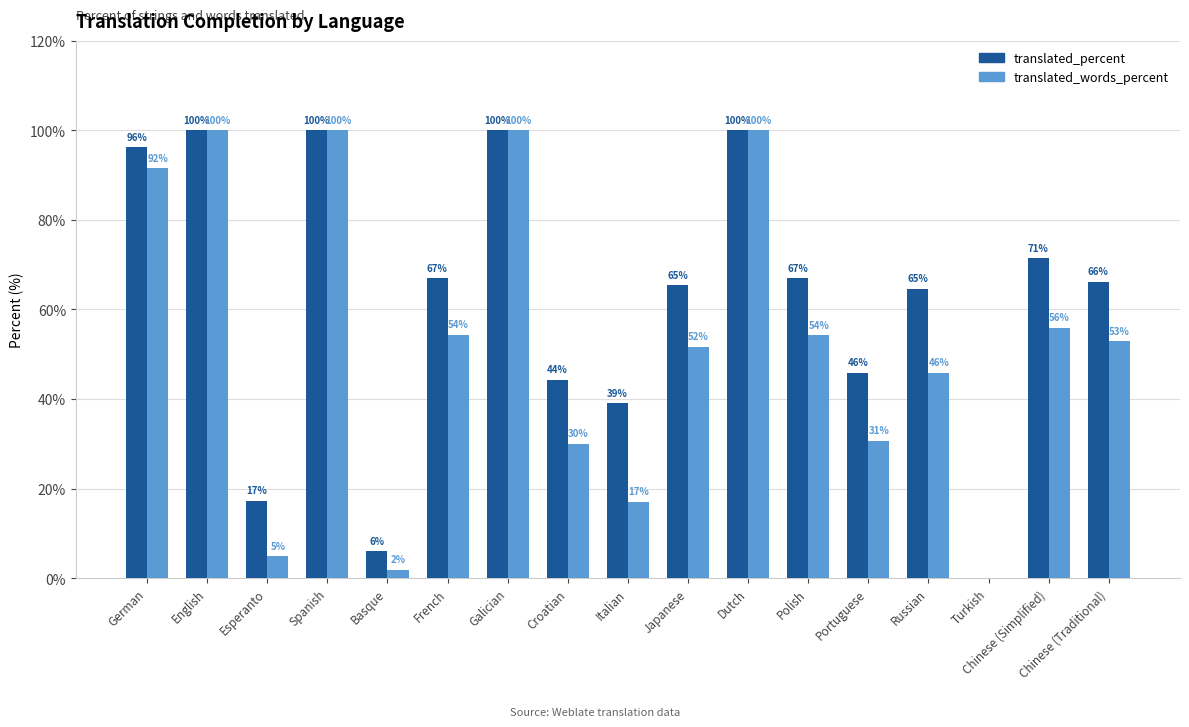

The translated_words_percent series shows 100.0 at English. True or false?

True